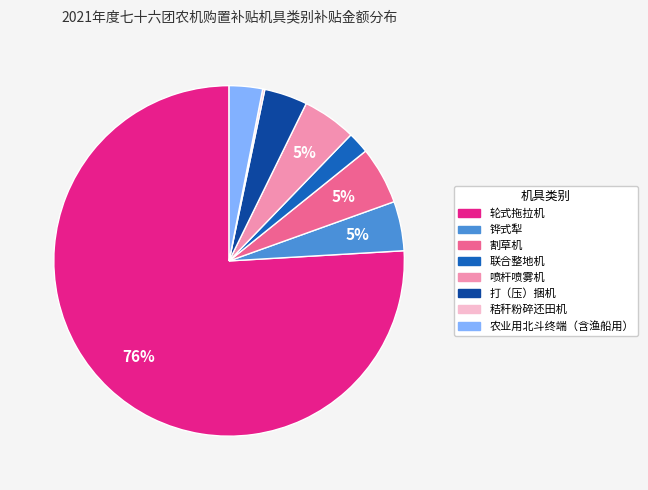

To the nearest percent, what is the difference between the largest and smallest slice percentages?

76%